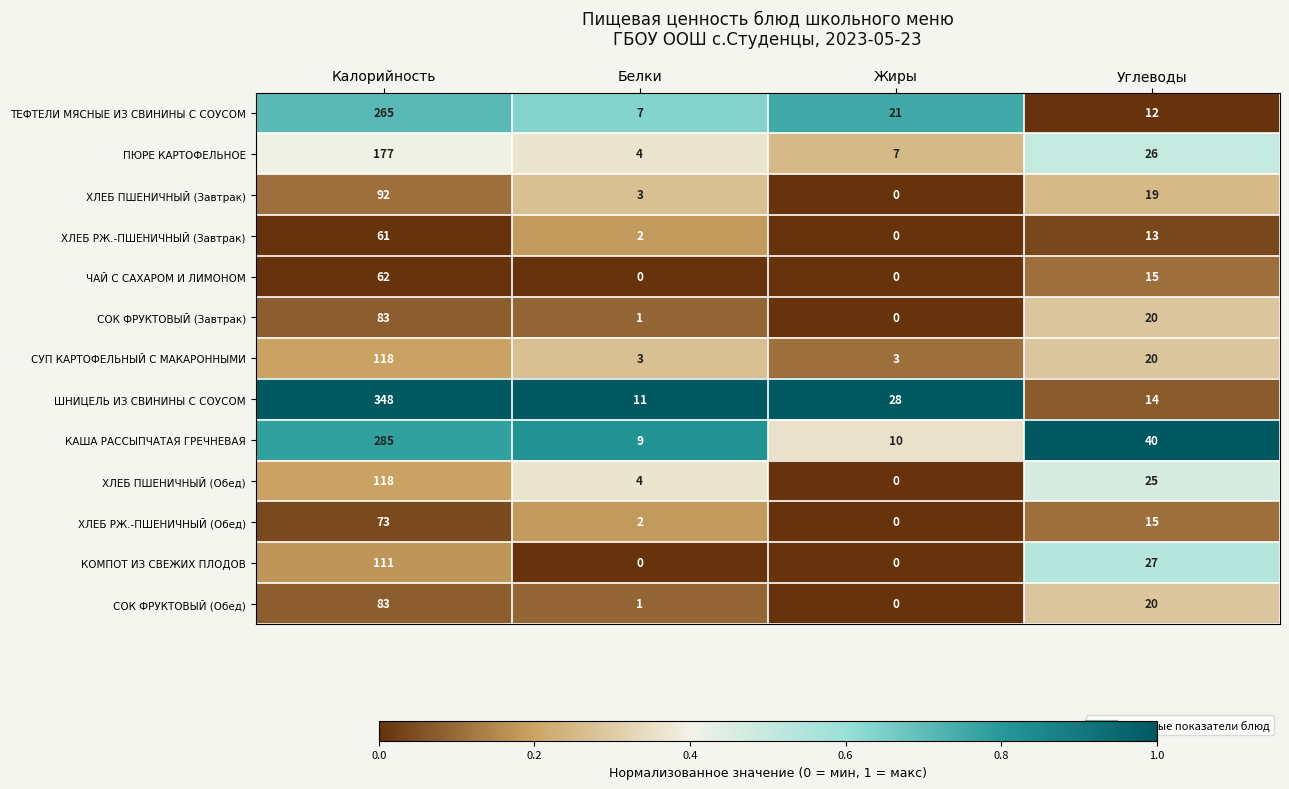

At how many categories does at least one series exceed 0?

4